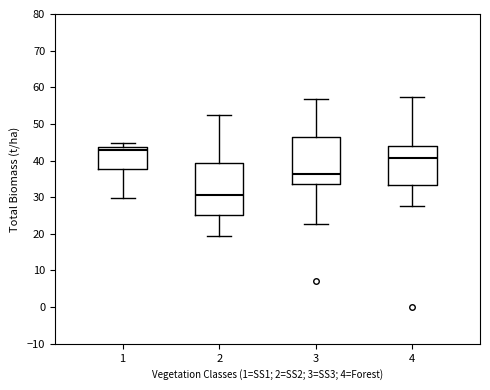

Reading left to right, transcribe this box plot: for each box, give where its median line is, the range the box spans, and where its two whiskers end, as read against the y-axis. The values are not printed on the chart, so give them approximately, as read against the axis.

1: median 43, box 38 to 44, whiskers 30 to 45
2: median 31, box 25 to 39, whiskers 20 to 52
3: median 36, box 34 to 46, whiskers 23 to 57
4: median 41, box 33 to 44, whiskers 28 to 57